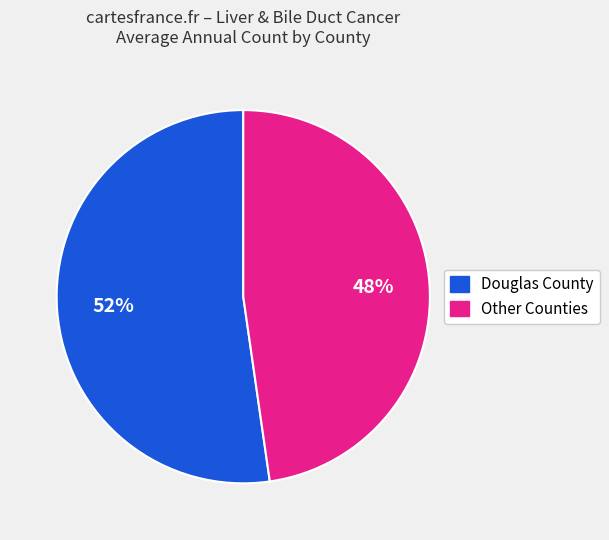

To the nearest percent, what is the average slice percentage?

50%